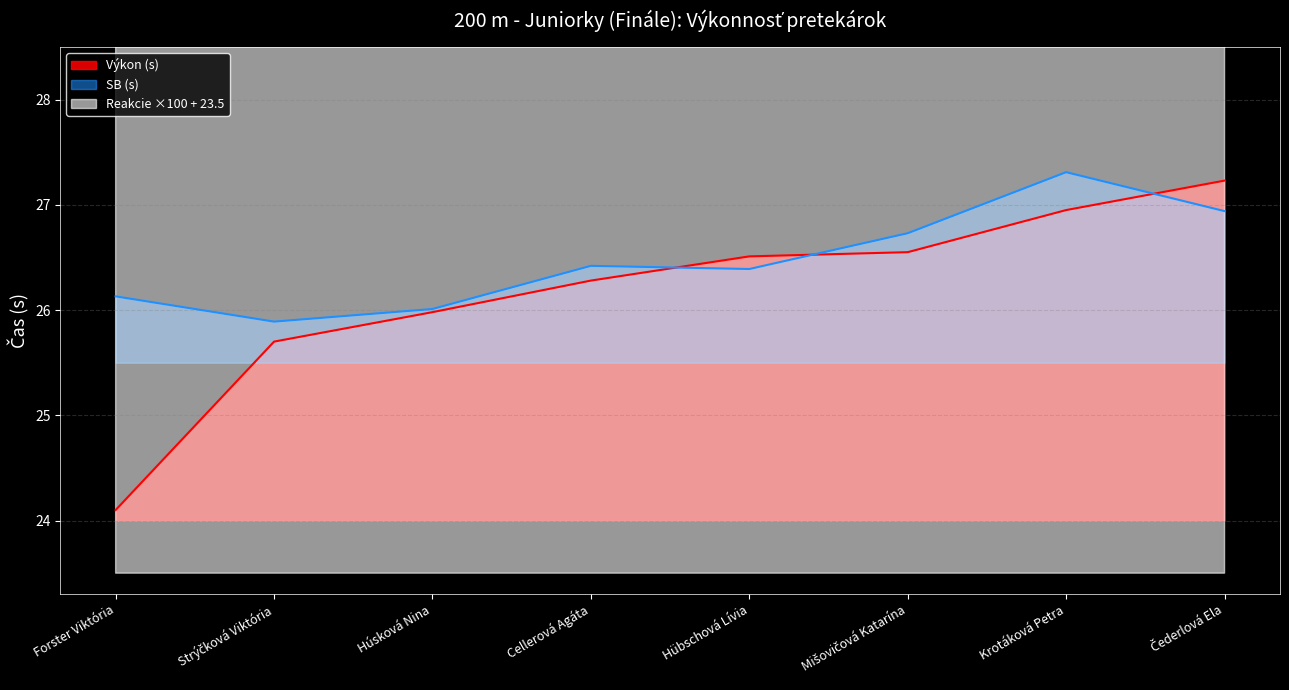

True or false: Reakcie and SB intersect in this chart.

False